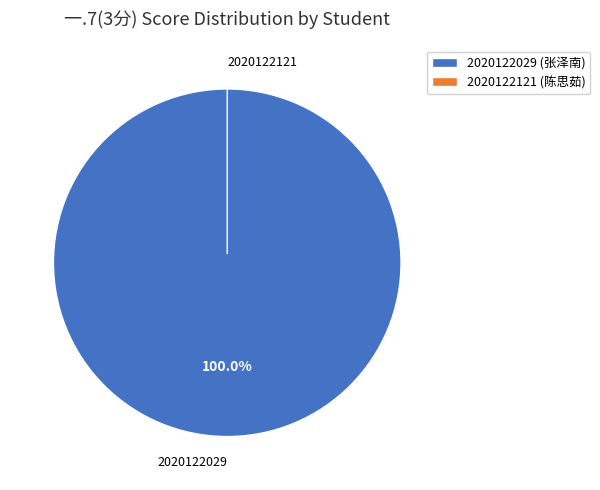

What is the largest slice in the pie chart?

2020122029 (张泽南)